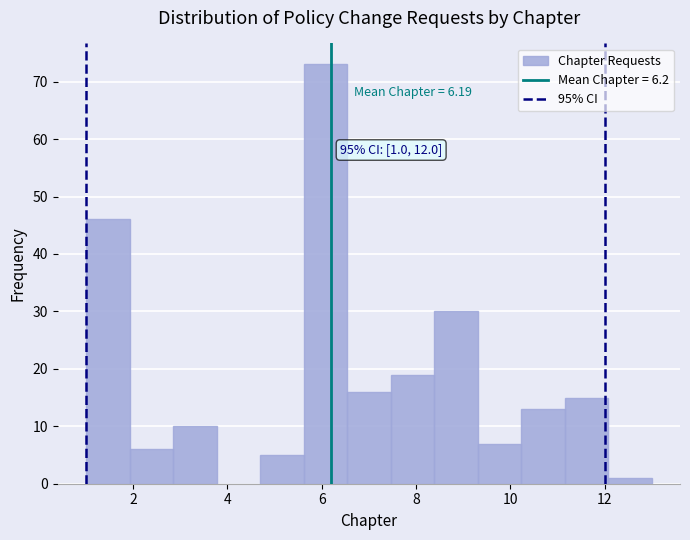

Which range on the x-axis has the tallest bar?

5.6 to 6.6